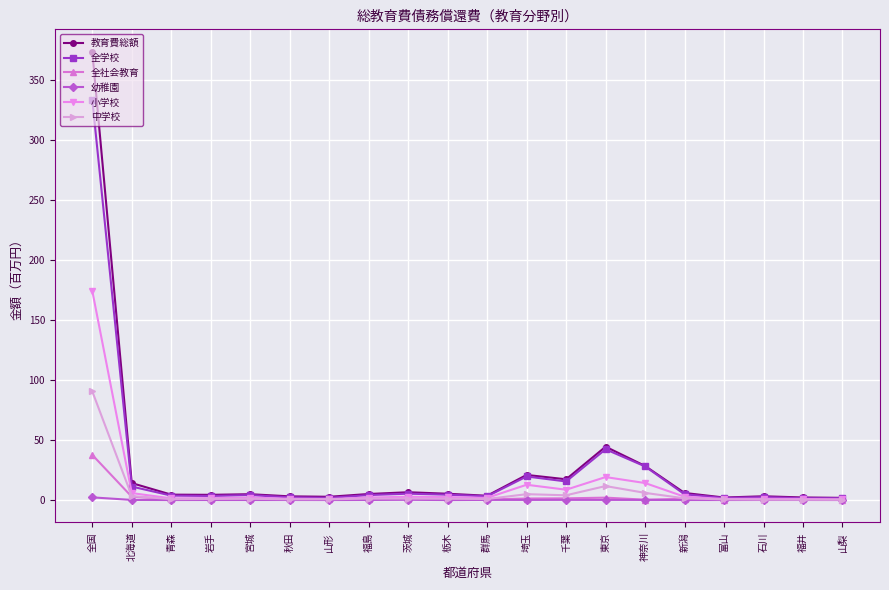

The value of 全学校 at 福井 is 1.6. True or false?

True